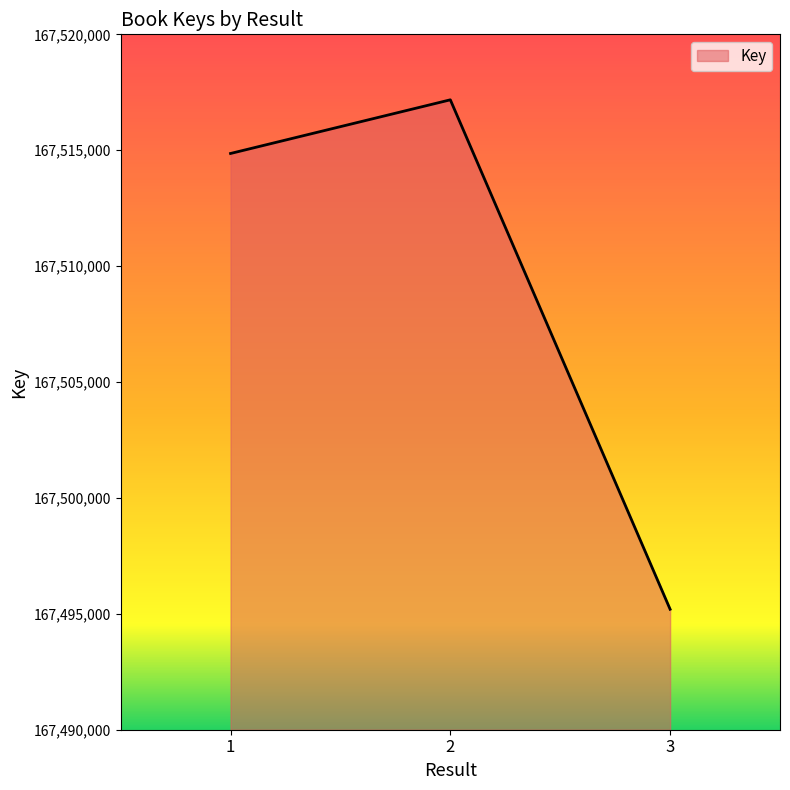

What is the sum of all values?

502527232